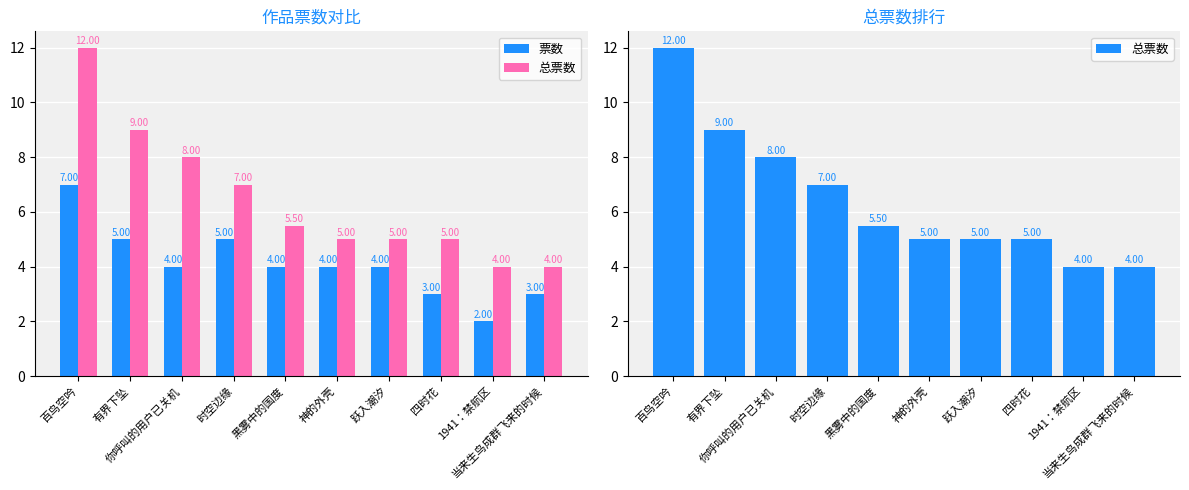

How many data points does each series have?

10